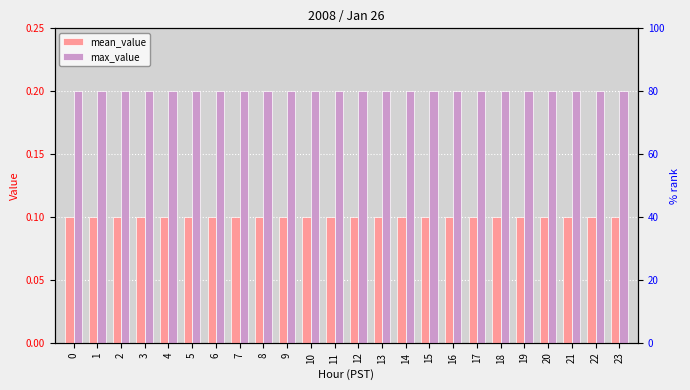

What value does the max_value series have at 5?

0.2